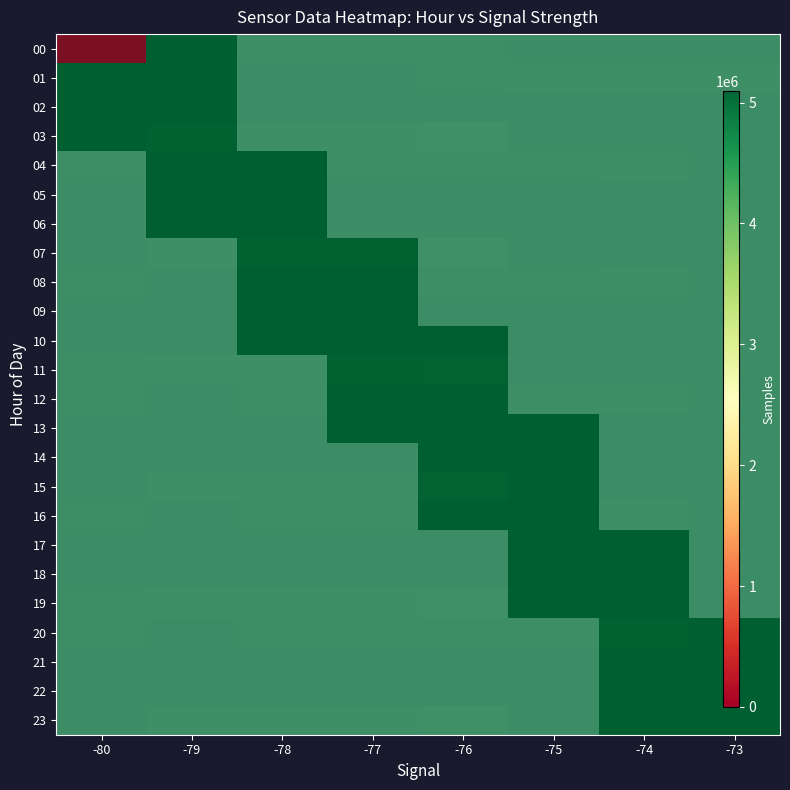

At which category is the sum across all series the highest?

-79